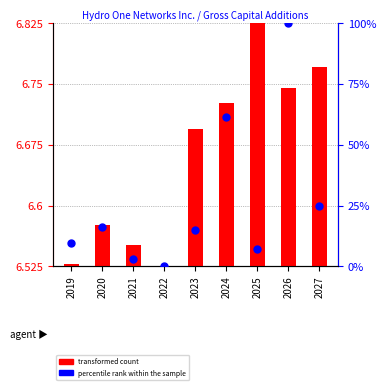

Which series contains the lowest Y value?

percentile rank within the sample